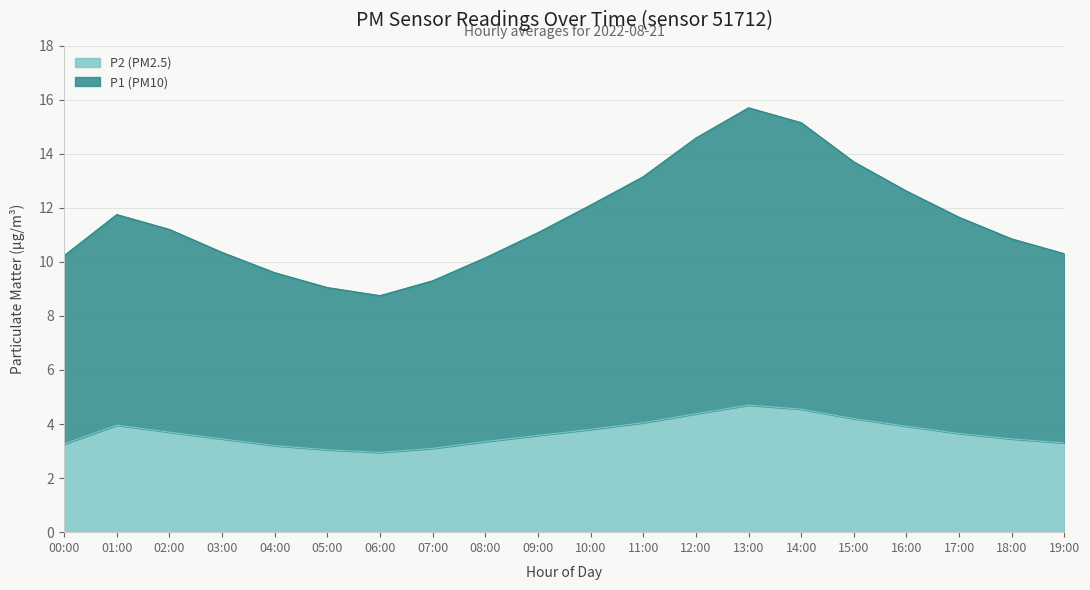

What is the sum of the P1 values at 11:00 and 09:00?

24.2